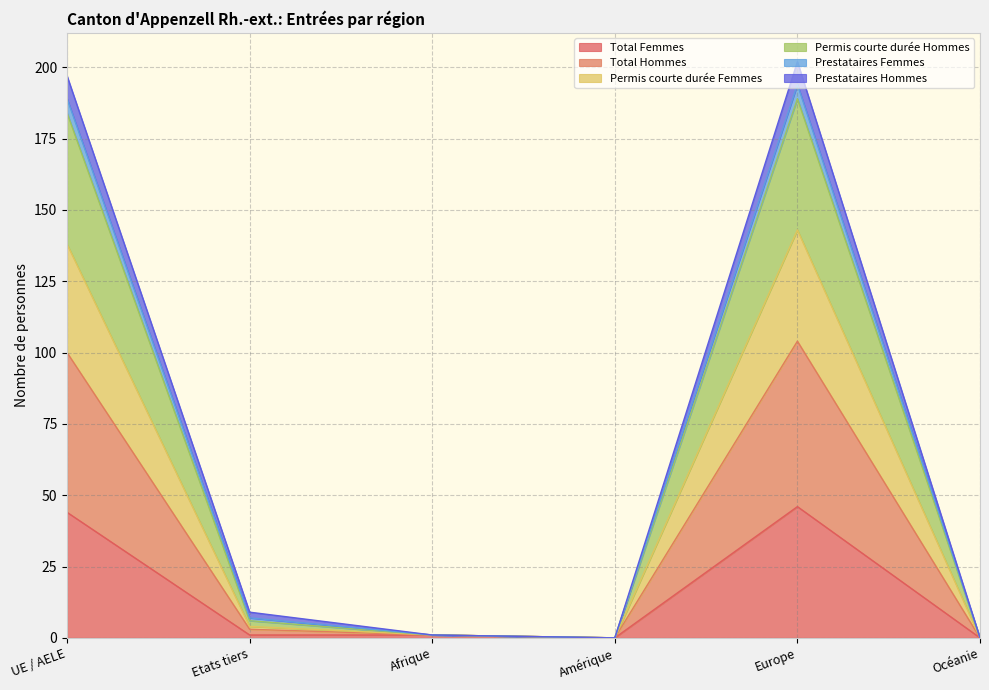

Does the chart display data point markers on the line(s)?

No